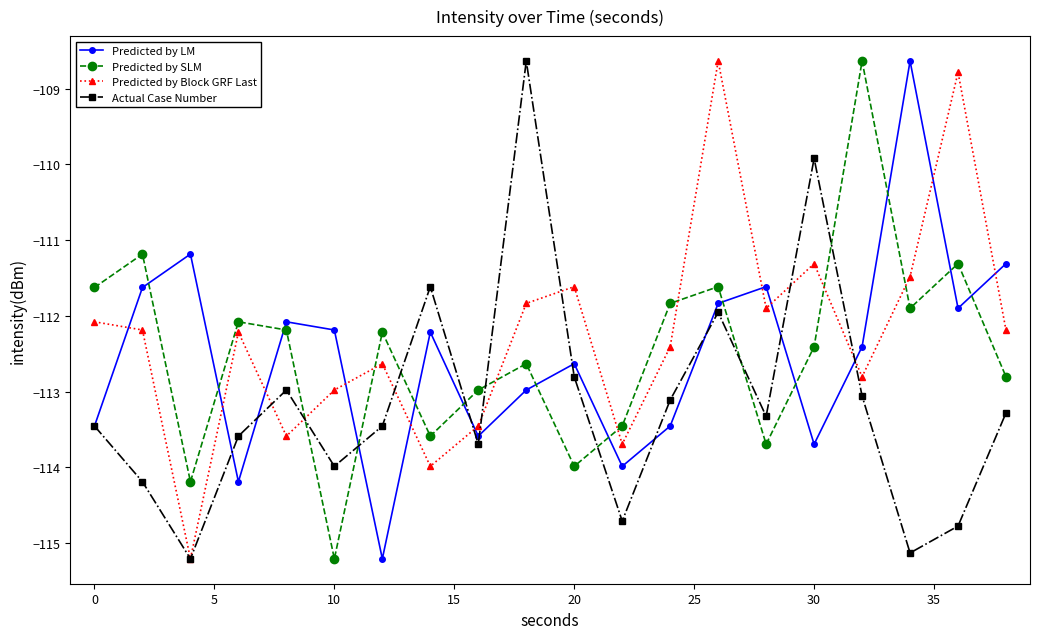

True or false: Predicted by LM and Predicted by SLM cross at least once.

True